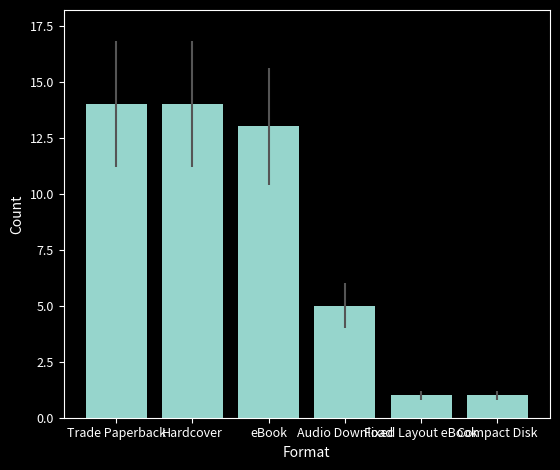

What is the average value?

8